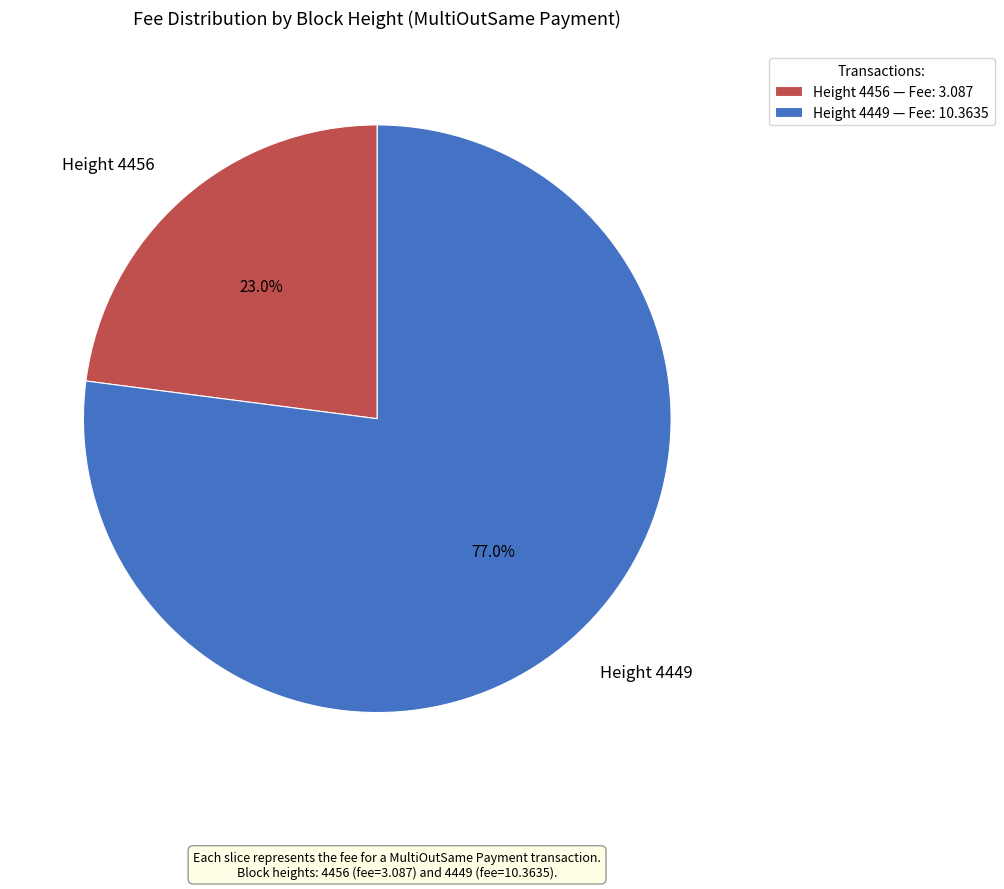

What percentage do Height 4449 and Height 4456 together represent?

100.0%